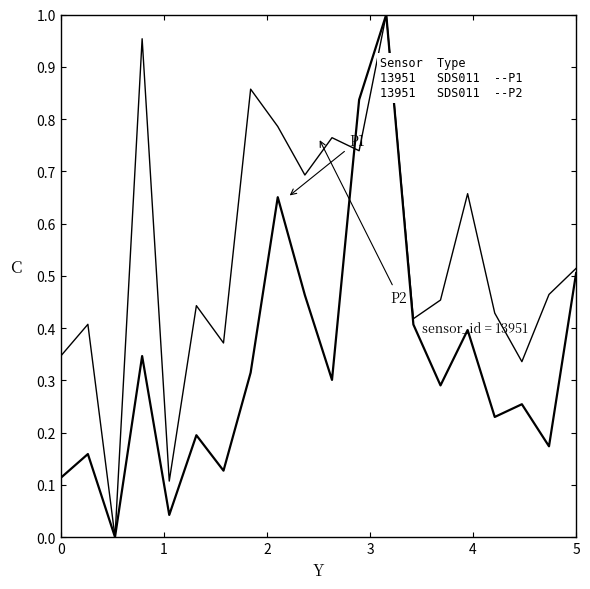

Which category has the lowest value across all series?

2